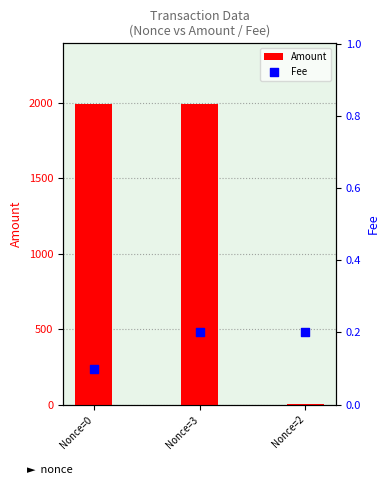

At which category is the sum across all series the highest?

Nonce=0